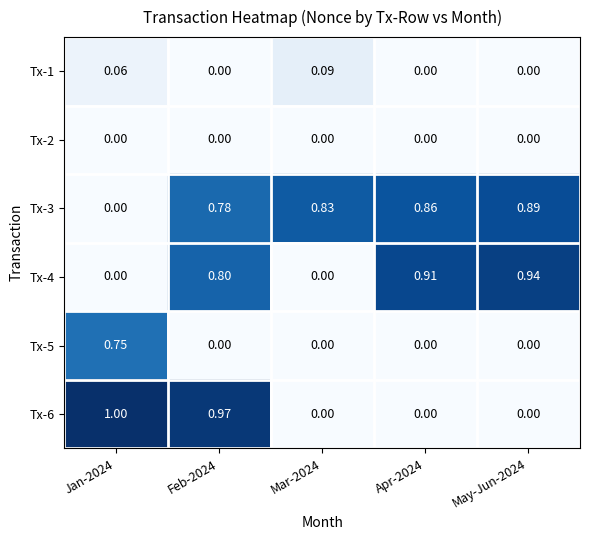

Is the value of Tx-6 at May-Jun-2024 greater than the value of Tx-4 at Apr-2024?

No